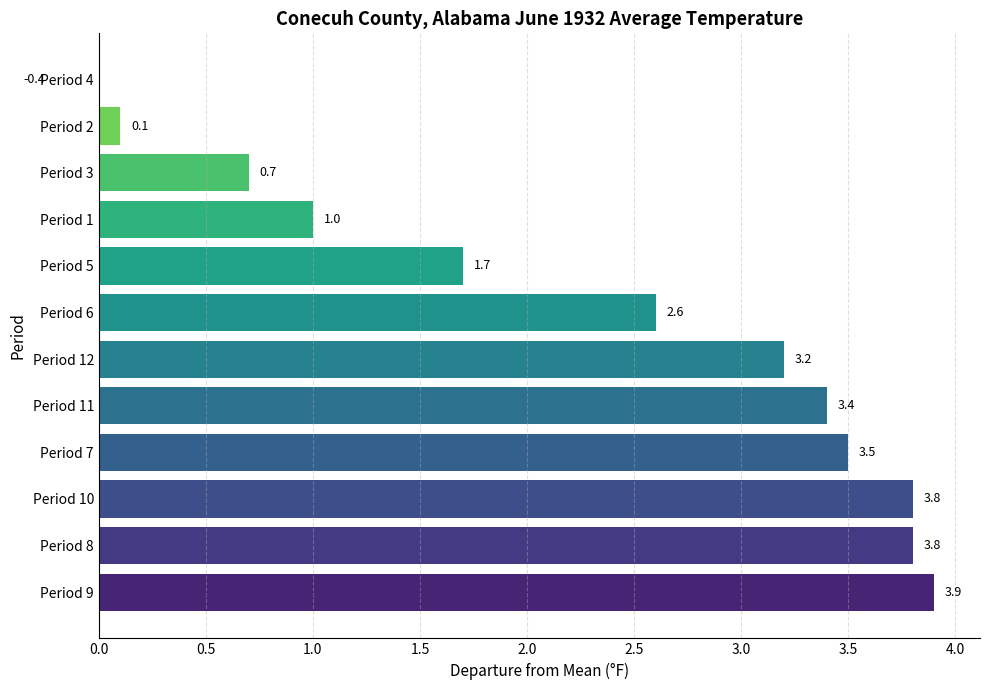

What is the average value?

2.3